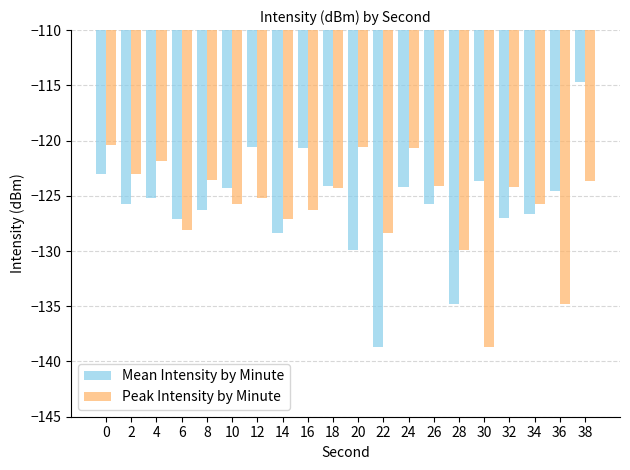

Is the value of Peak Intensity by Minute at 14 greater than the value of Mean Intensity by Minute at 12?

No